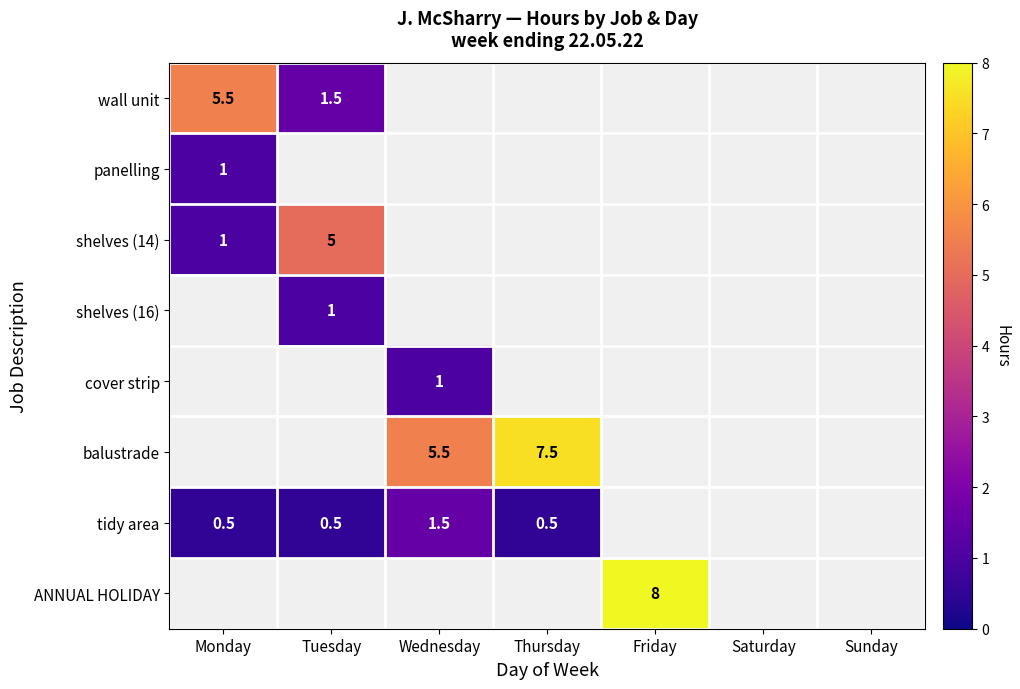

Is the value of wall unit at Tuesday greater than the value of tidy area at Thursday?

Yes